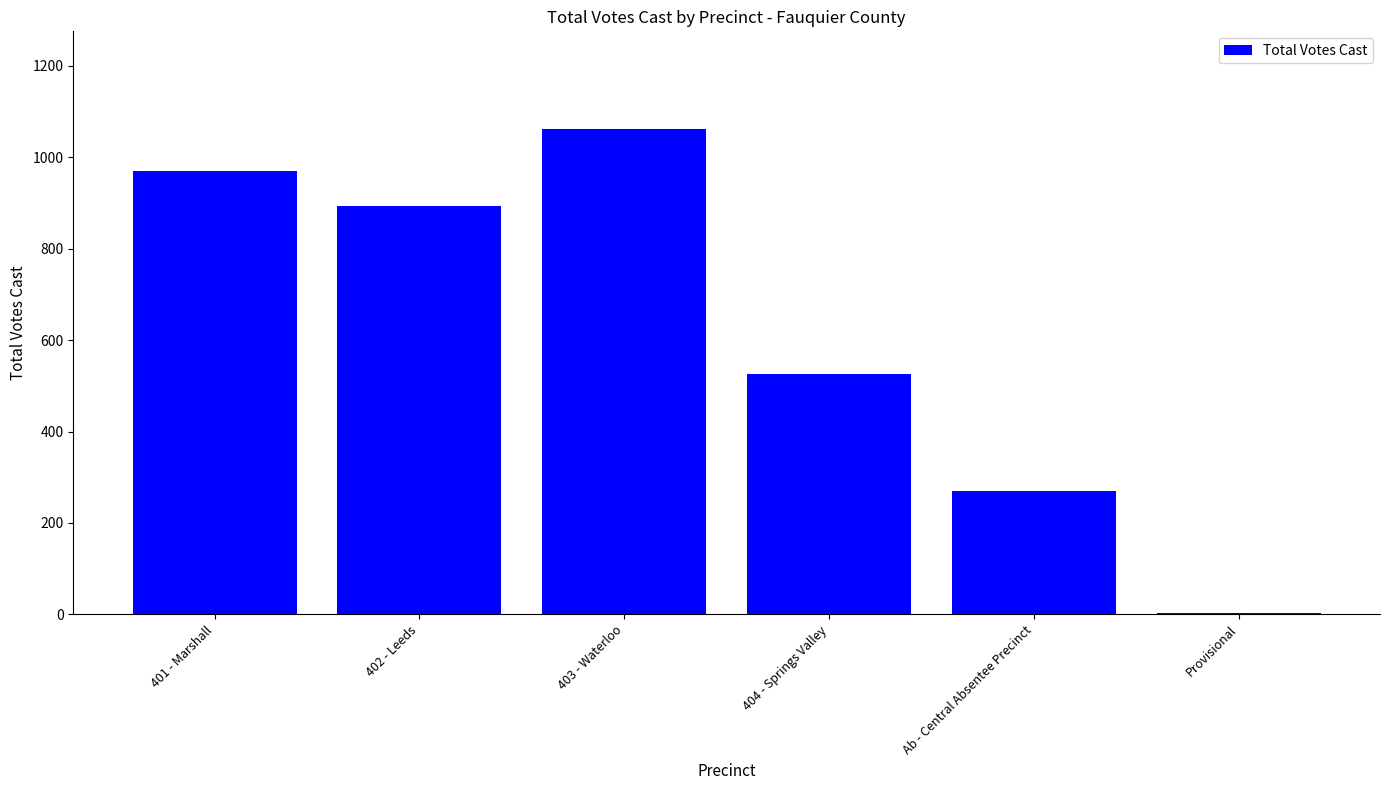

Where does the data first go above 894?

401 - Marshall